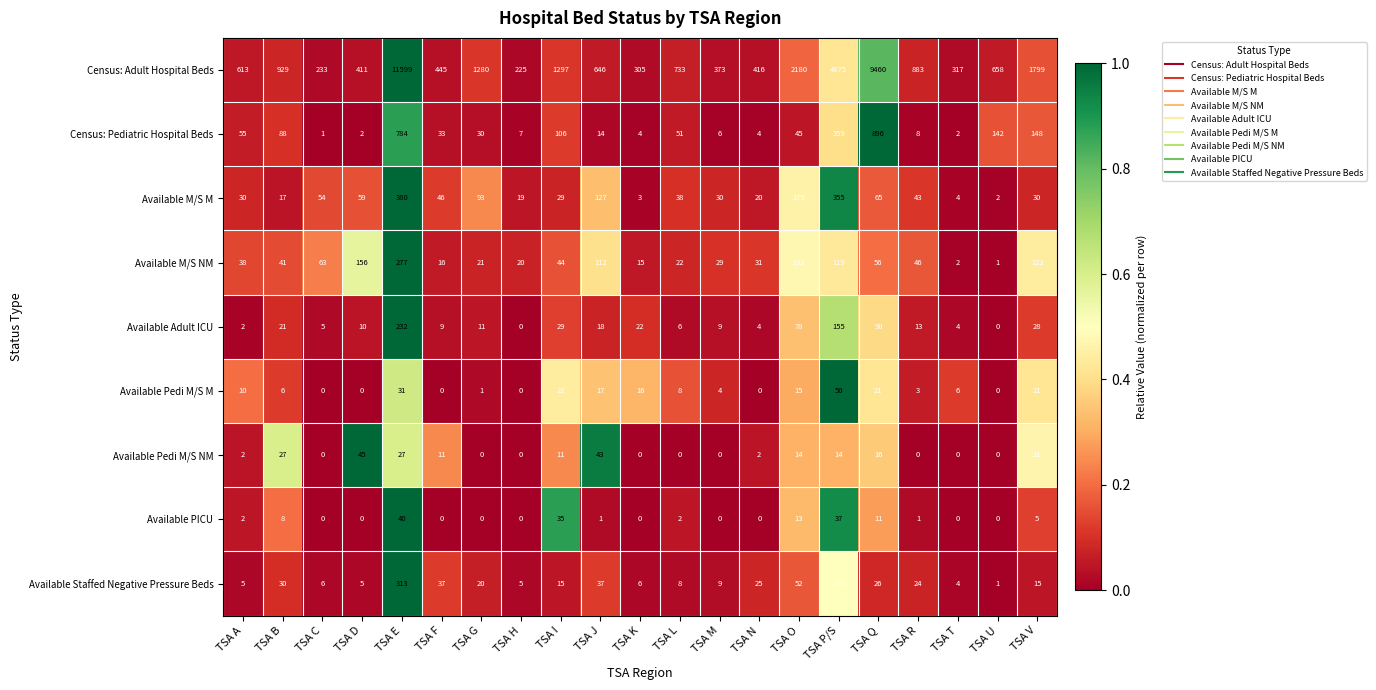

The value of Available Pedi M/S NM at TSA M is 21. True or false?

False